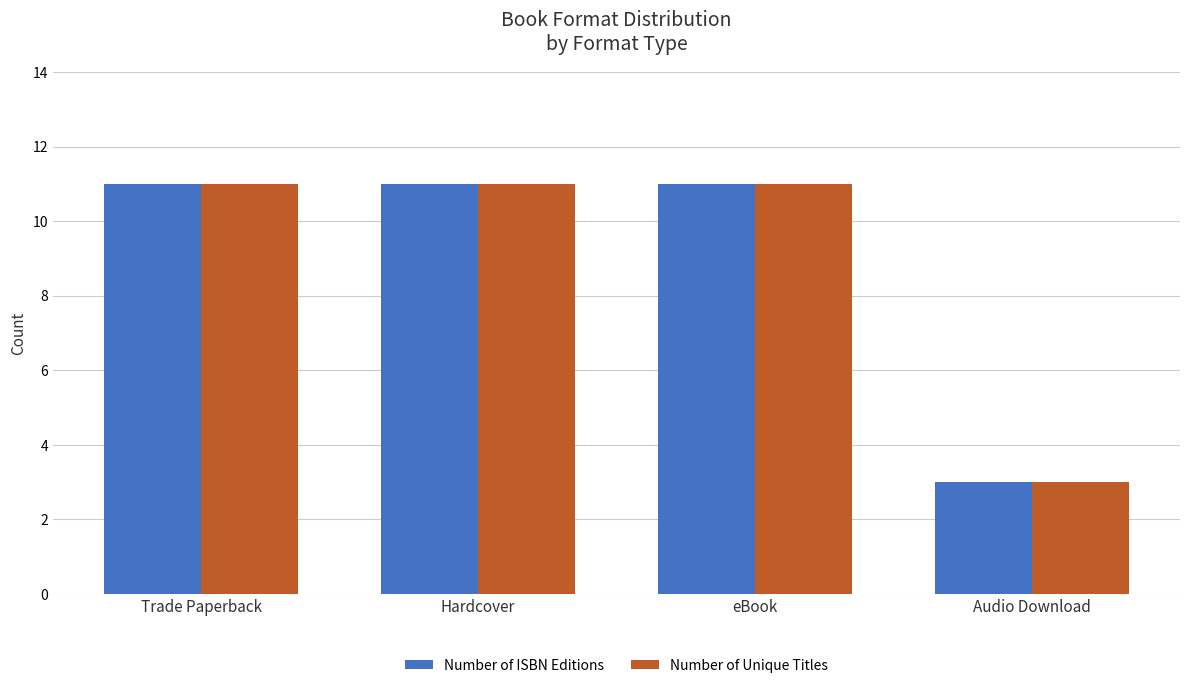

The value of Number of Unique Titles at Hardcover is 11. True or false?

True